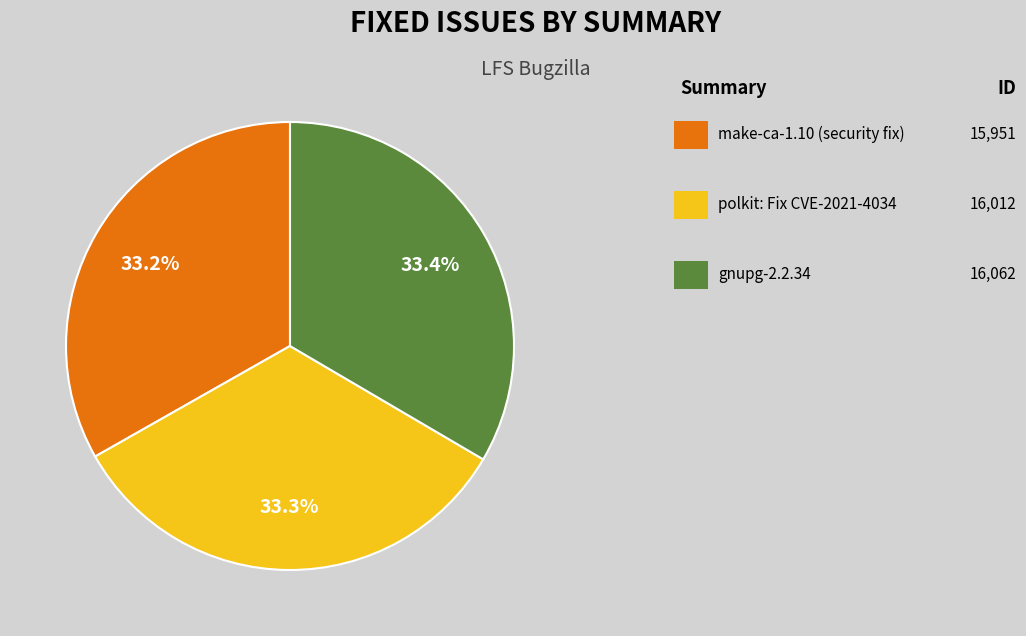

Count the number of slices in the pie.

3